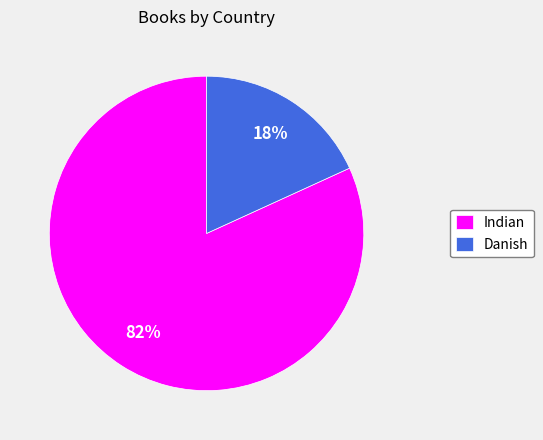

How many slices are in this pie chart?

2